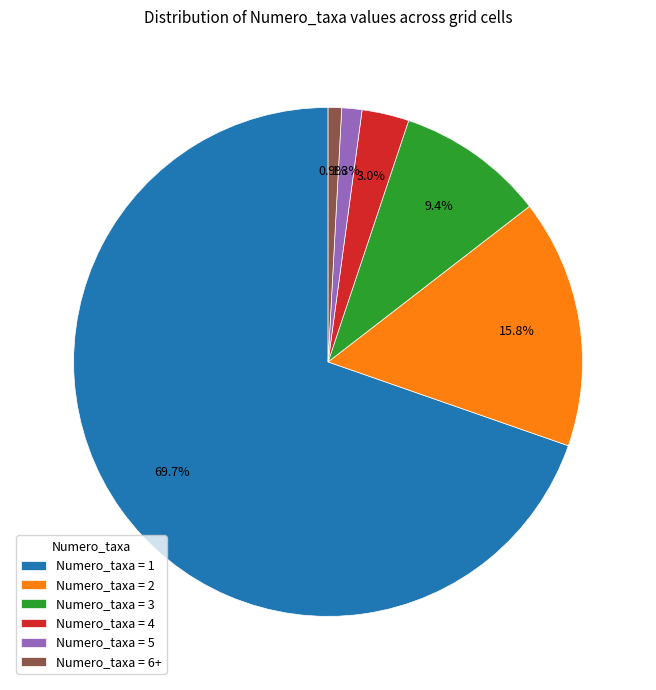

Combined, what portion of the pie is Numero_taxa = 3 and Numero_taxa = 2?

25.2%